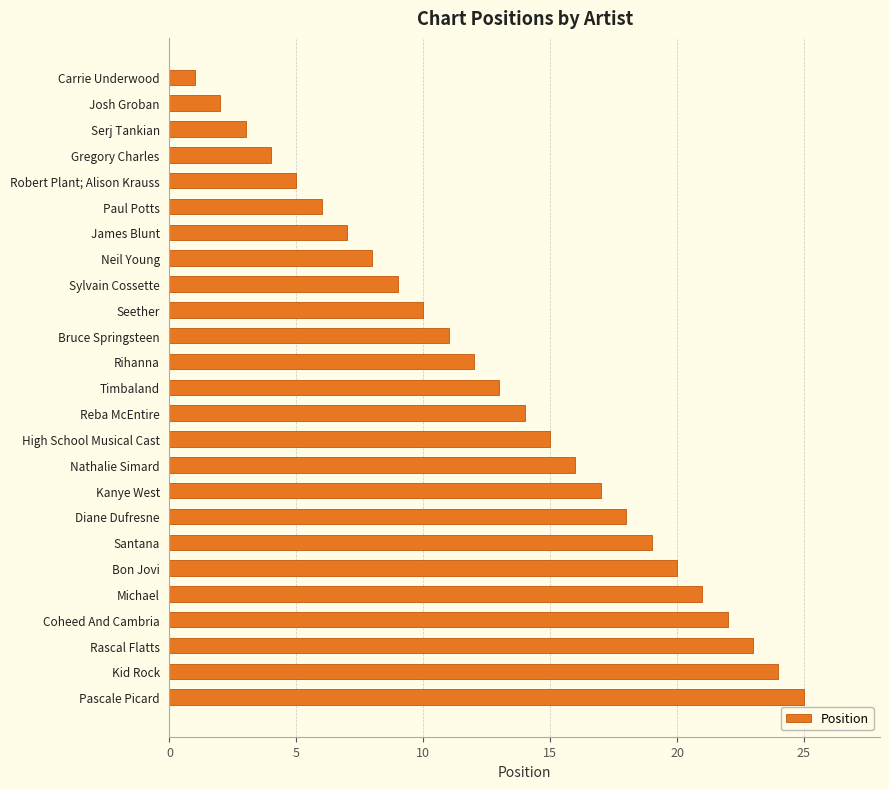

Rank the categories by value from highest to lowest.

Pascale Picard, Kid Rock, Rascal Flatts, Coheed And Cambria, Michael, Bon Jovi, Santana, Diane Dufresne, Kanye West, Nathalie Simard, High School Musical Cast, Reba McEntire, Timbaland, Rihanna, Bruce Springsteen, Seether, Sylvain Cossette, Neil Young, James Blunt, Paul Potts, Robert Plant; Alison Krauss, Gregory Charles, Serj Tankian, Josh Groban, Carrie Underwood